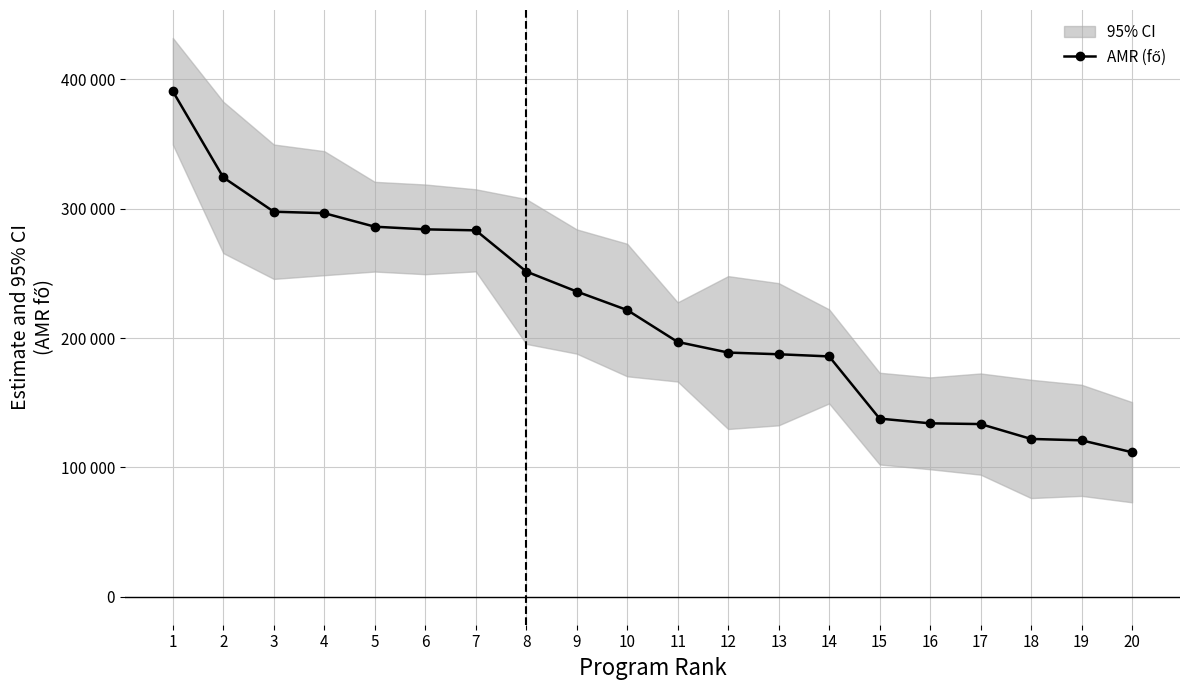

How many lines are shown in the chart?

1